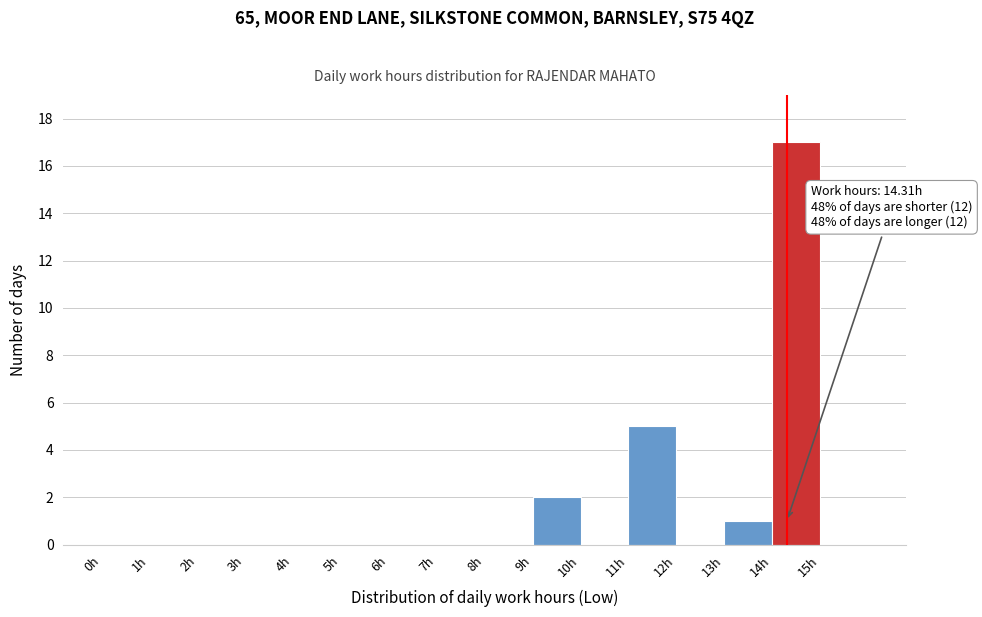

Over which range of the x-axis is the bar tallest?

14 to 15